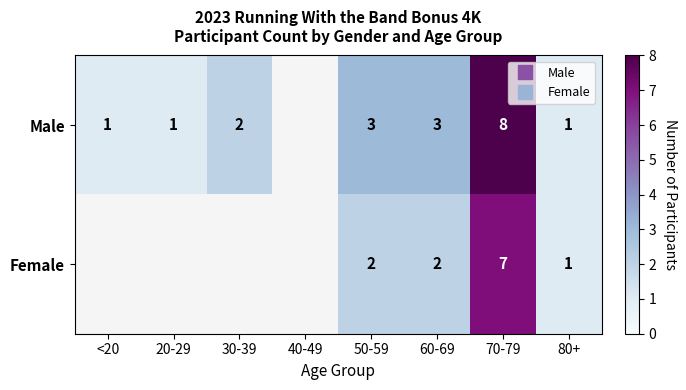

How many Male values are between 2 and 3?

3